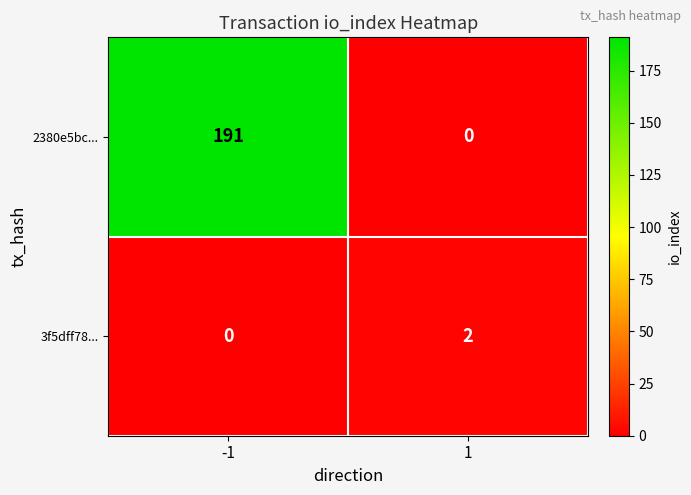

List the series in order of their peak value, lowest first.

3f5dff78..., 2380e5bc...